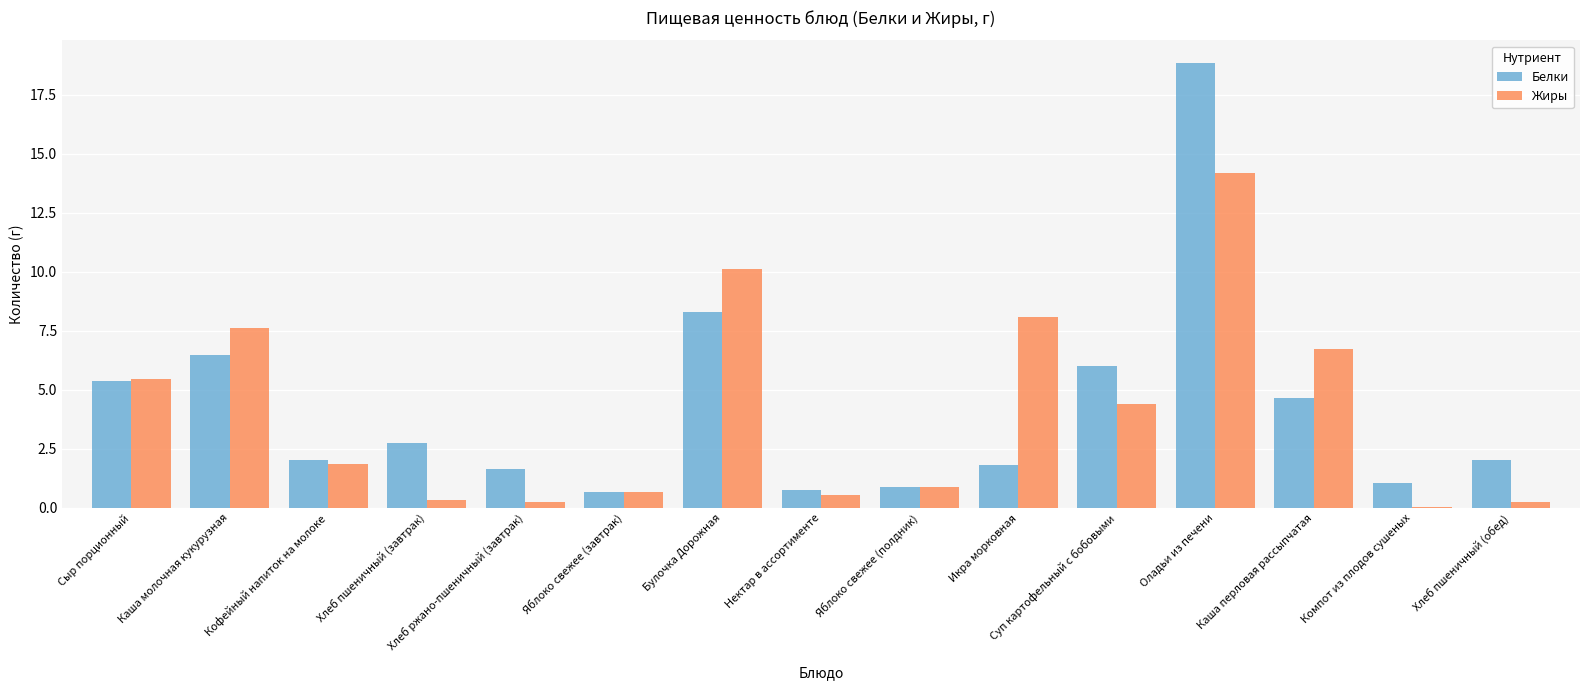

What is the difference between the highest and lowest values at Оладьи из печени?

4.7